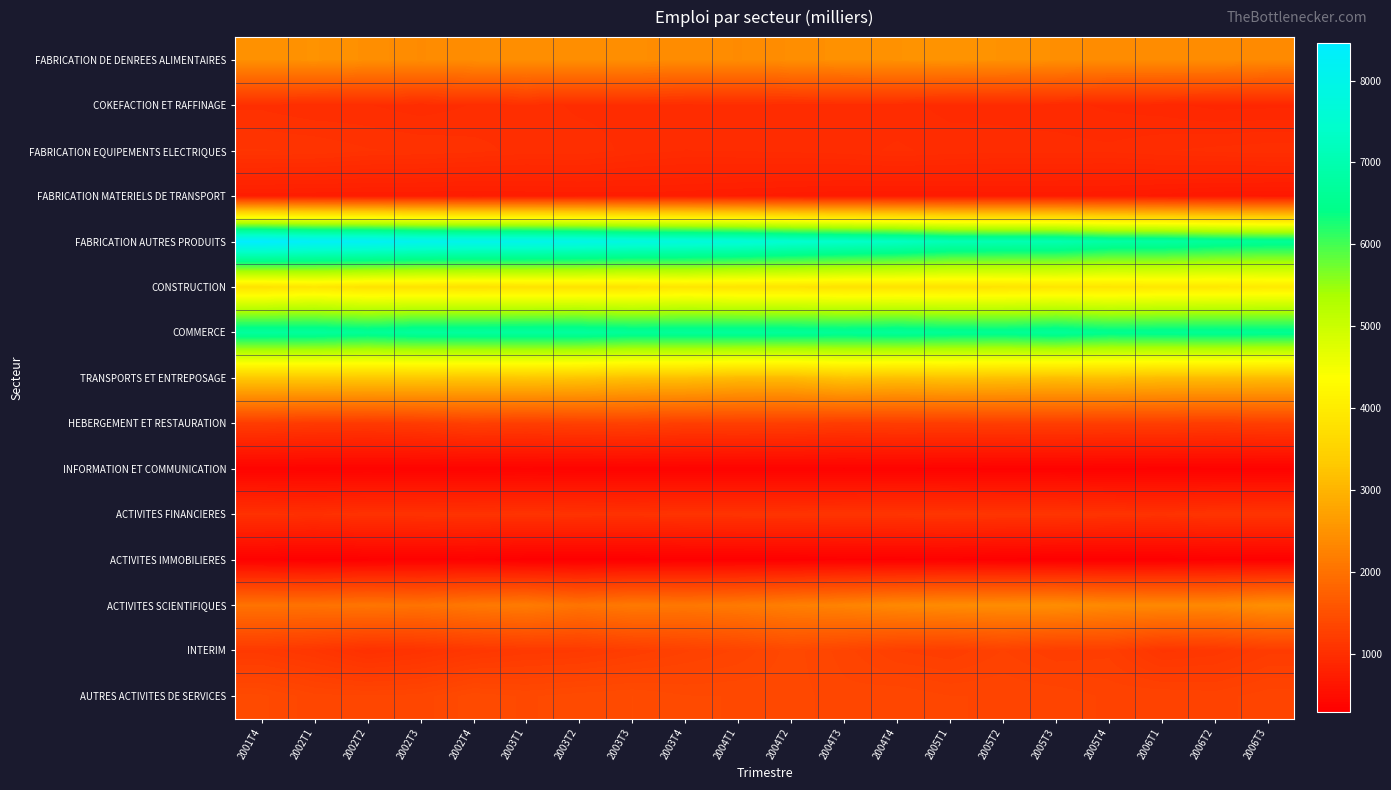

At how many categories does at least one series exceed 642?

20